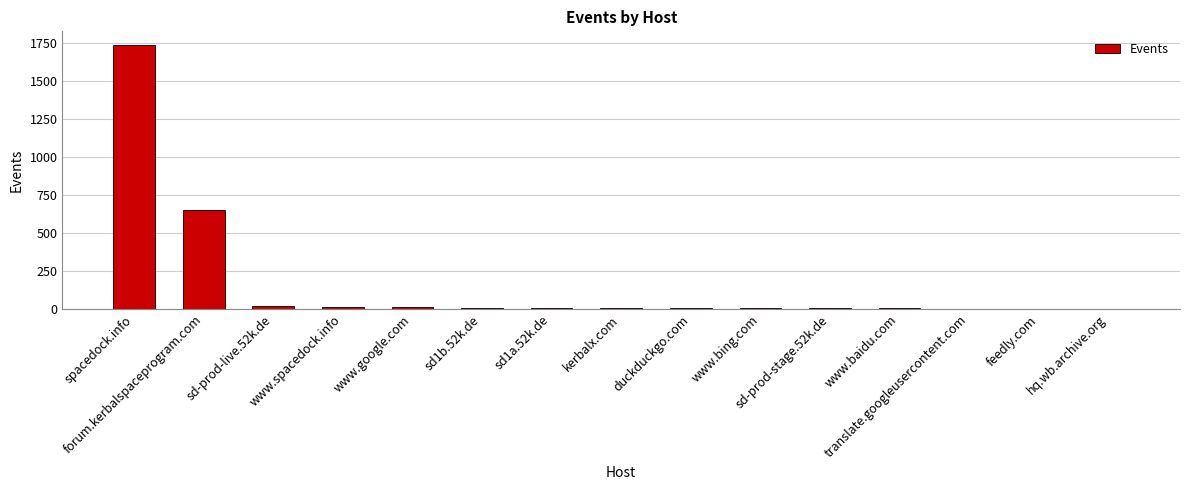

Are the bars horizontal?

No